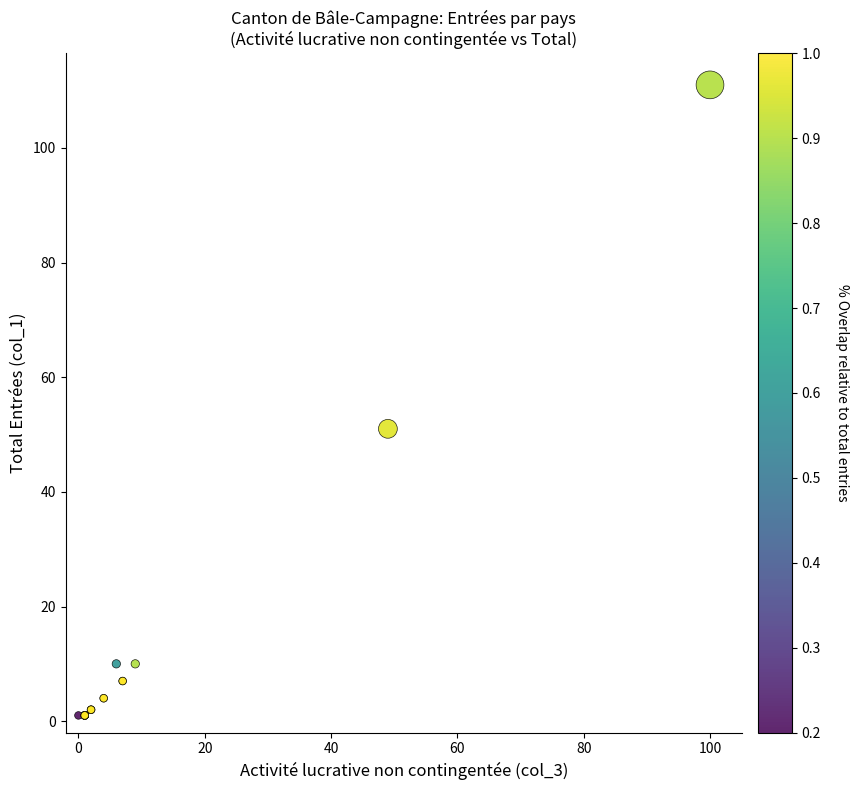

What Y value in the scatter plot is closest to 56?

51